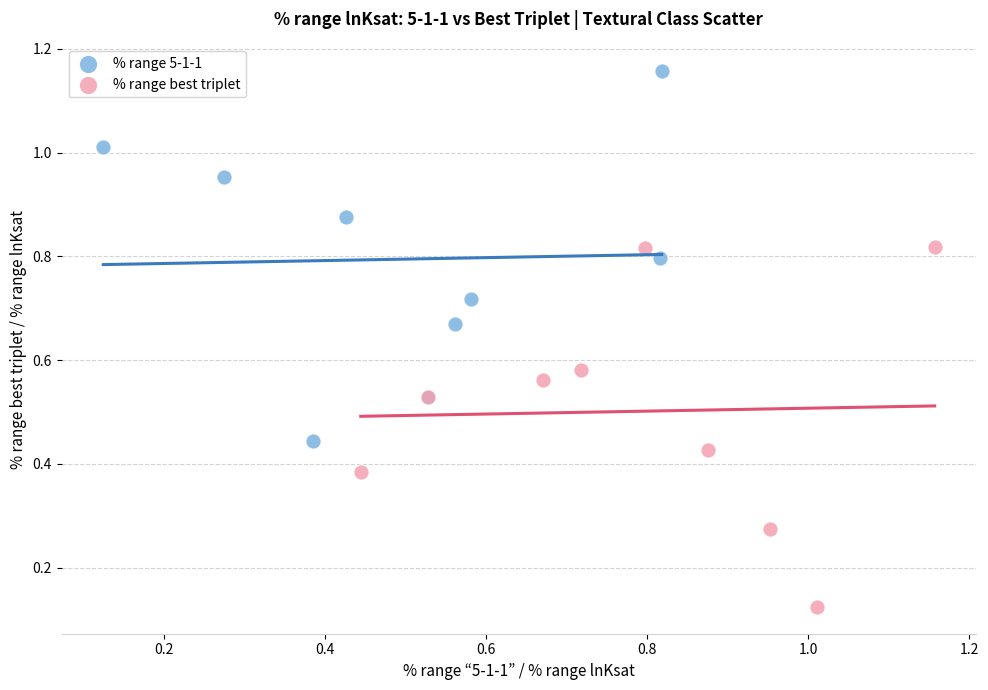

Which series contains the highest Y value?

% range 5-1-1